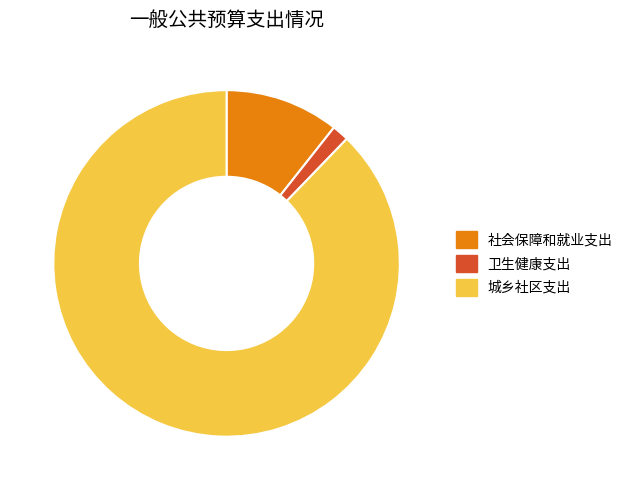

Which category accounts for the majority?

城乡社区支出